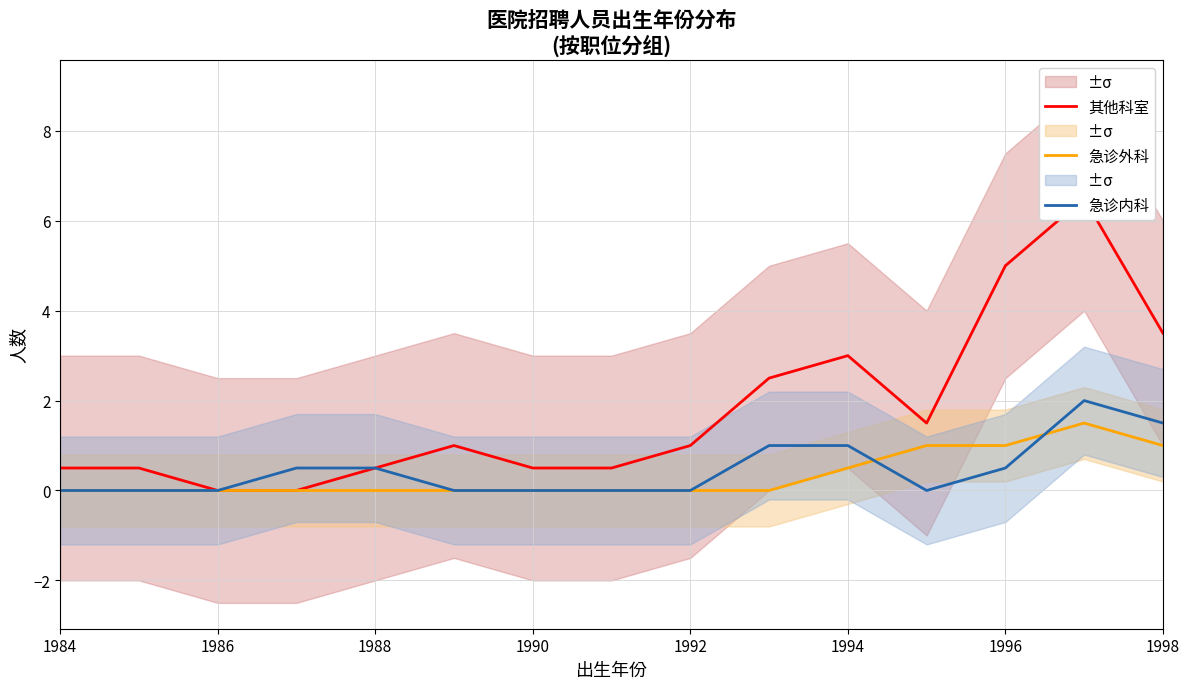

Is it true that 急诊外科 equals 1.0 at 1998?

True